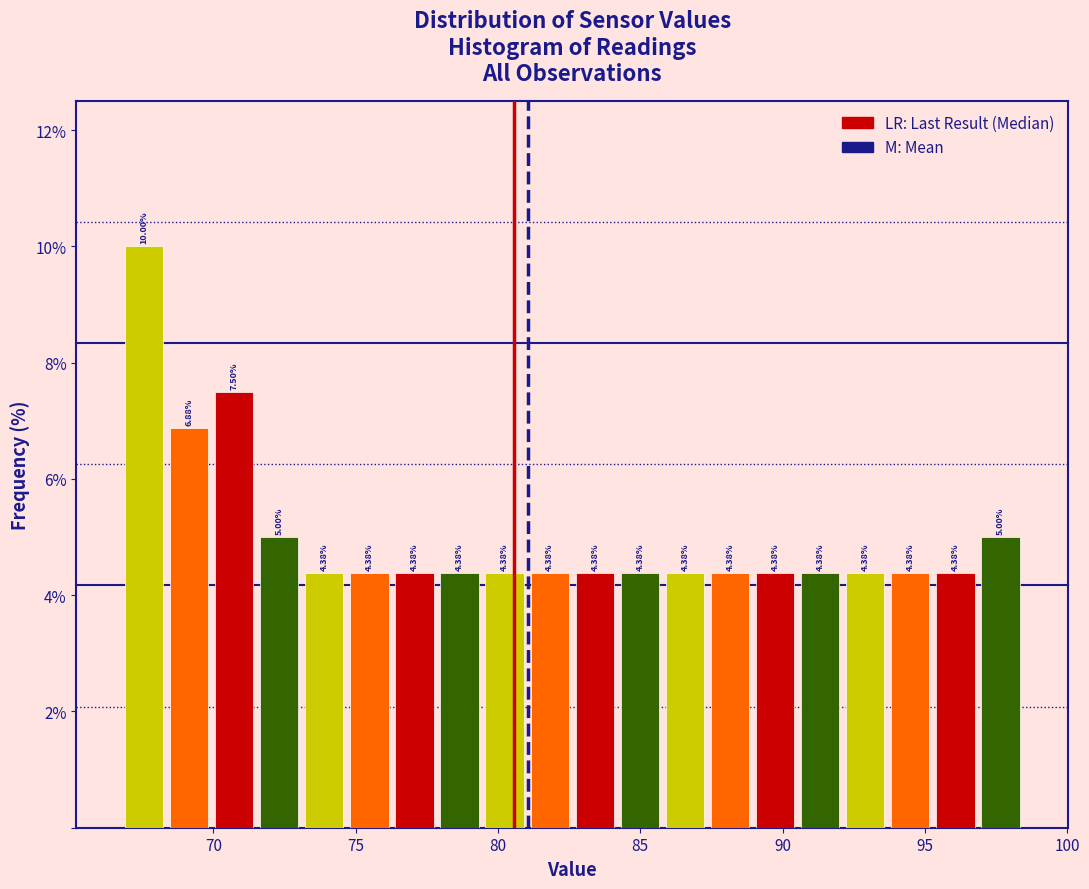

Read against the x-axis, roughly where is the centre of the tallest bar?

67.5